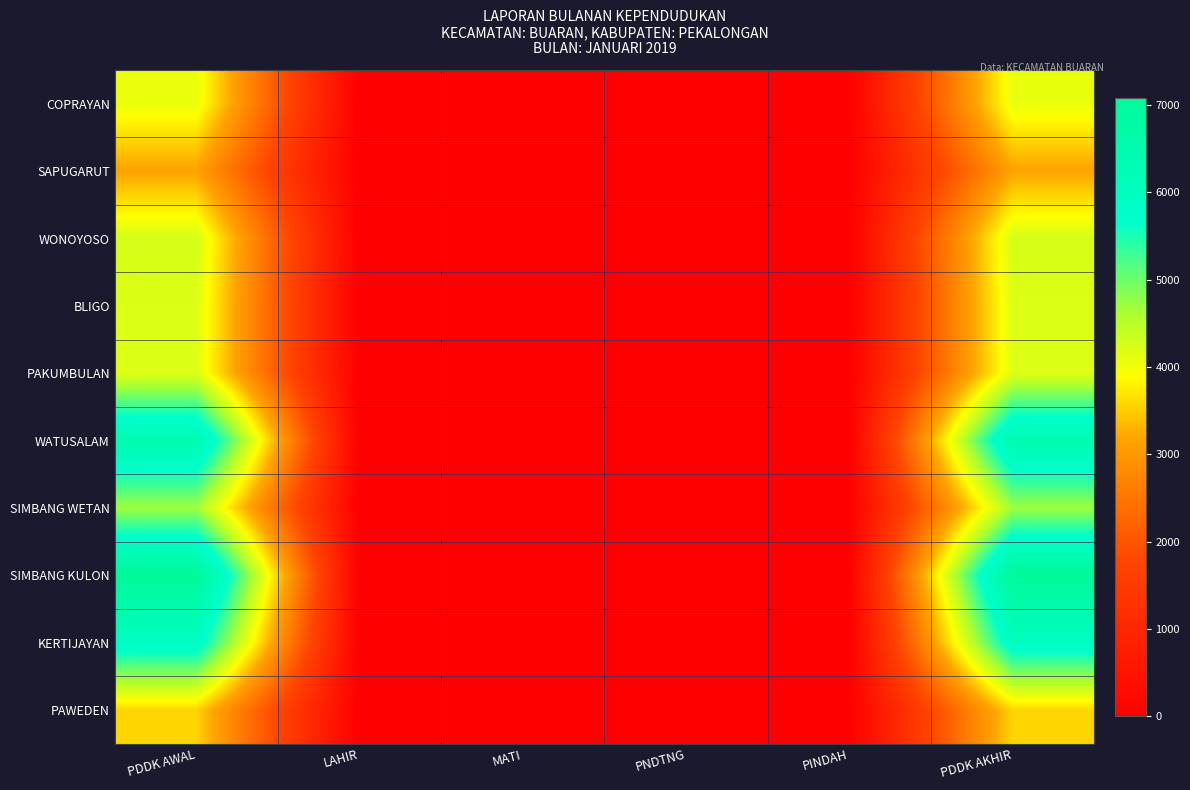

Reading left to right, extract all data points from this chart.

COPRAYAN: PDDK AWAL=4076	LAHIR=9	MATI=3	PNDTNG=7	PINDAH=5	PDDK AKHIR=4084
SAPUGARUT: PDDK AWAL=3155	LAHIR=2	MATI=3	PNDTNG=4	PINDAH=0	PDDK AKHIR=3158
WONOYOSO: PDDK AWAL=4265	LAHIR=7	MATI=4	PNDTNG=8	PINDAH=11	PDDK AKHIR=4265
BLIGO: PDDK AWAL=4189	LAHIR=4	MATI=3	PNDTNG=6	PINDAH=8	PDDK AKHIR=4188
PAKUMBULAN: PDDK AWAL=4187	LAHIR=8	MATI=3	PNDTNG=7	PINDAH=7	PDDK AKHIR=4192
WATUSALAM: PDDK AWAL=6452	LAHIR=3	MATI=1	PNDTNG=7	PINDAH=11	PDDK AKHIR=6462
SIMBANG WETAN: PDDK AWAL=4692	LAHIR=3	MATI=8	PNDTNG=16	PINDAH=10	PDDK AKHIR=4693
SIMBANG KULON: PDDK AWAL=7086	LAHIR=5	MATI=8	PNDTNG=10	PINDAH=22	PDDK AKHIR=7071
KERTIJAYAN: PDDK AWAL=5958	LAHIR=10	MATI=7	PNDTNG=14	PINDAH=5	PDDK AKHIR=5970
PAWEDEN: PDDK AWAL=3578	LAHIR=6	MATI=0	PNDTNG=5	PINDAH=3	PDDK AKHIR=3584